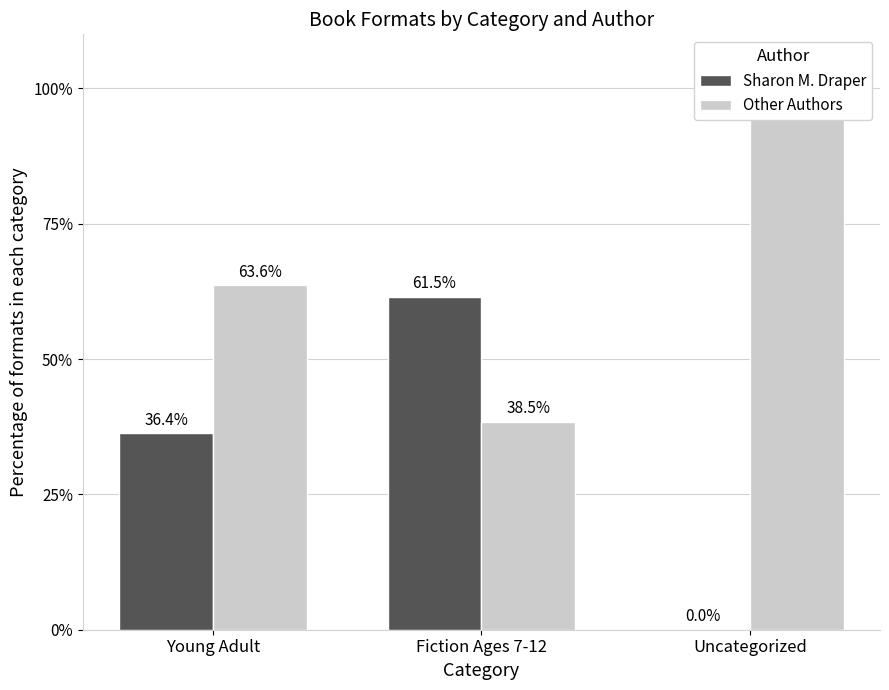

The value of Other Authors at Fiction Ages 7-12 is 38.5. True or false?

True